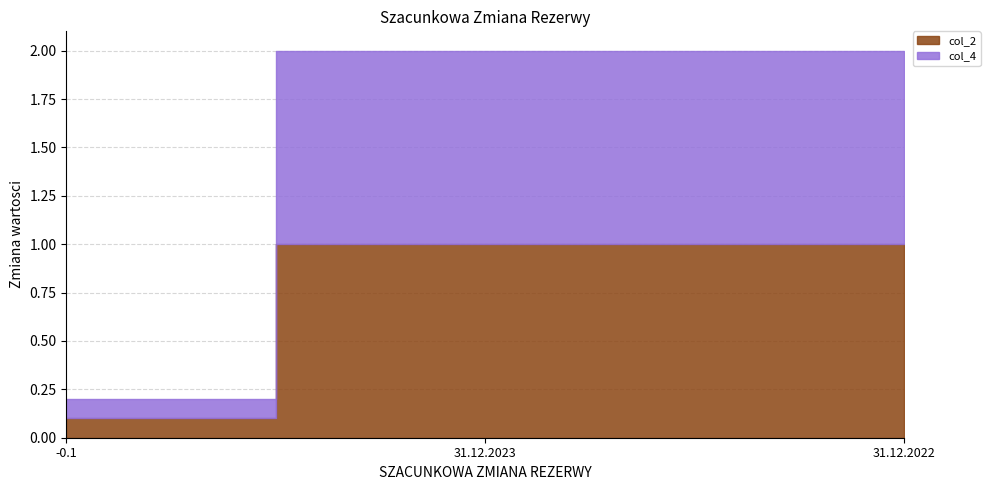

What is the maximum value shown in the chart?

1.0